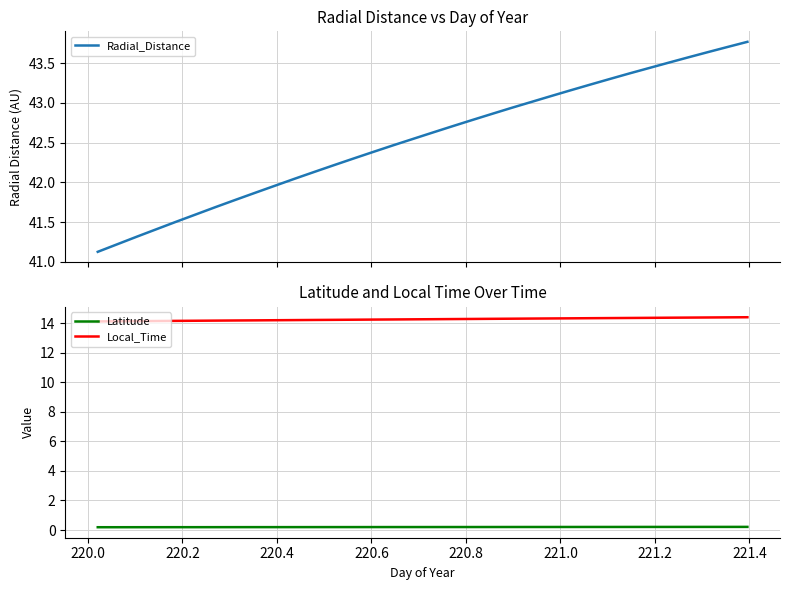

True or false: Latitude and Radial_Distance intersect in this chart.

False